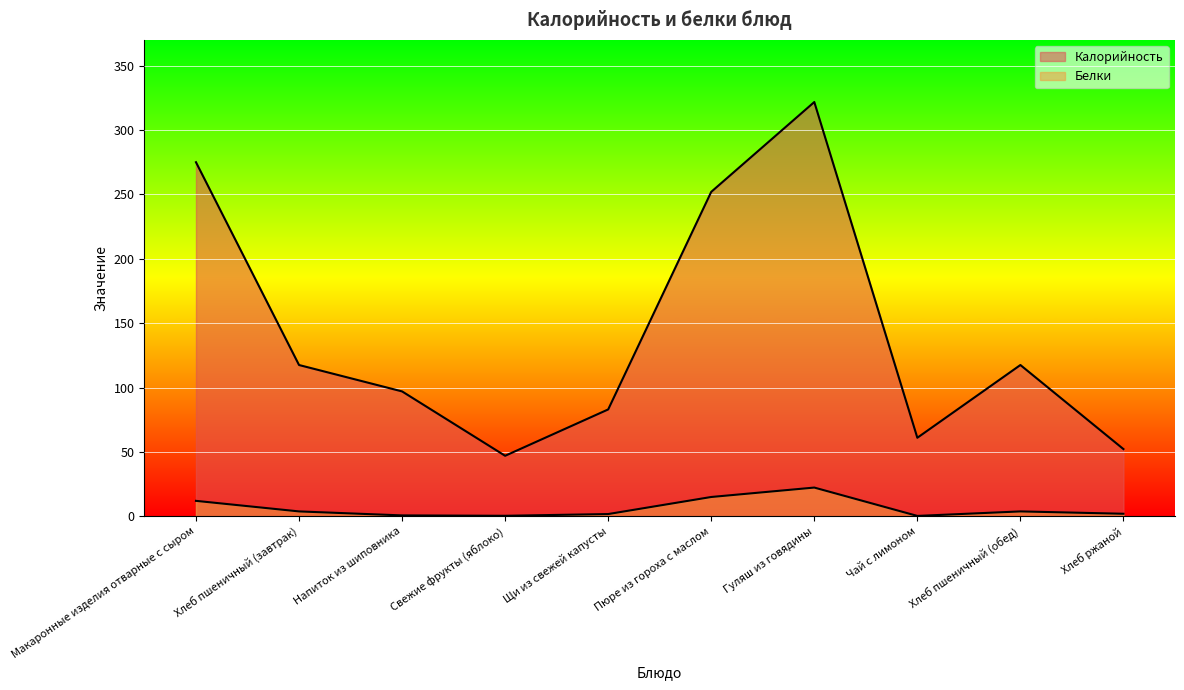

Which series has the largest total across all categories?

Калорийность